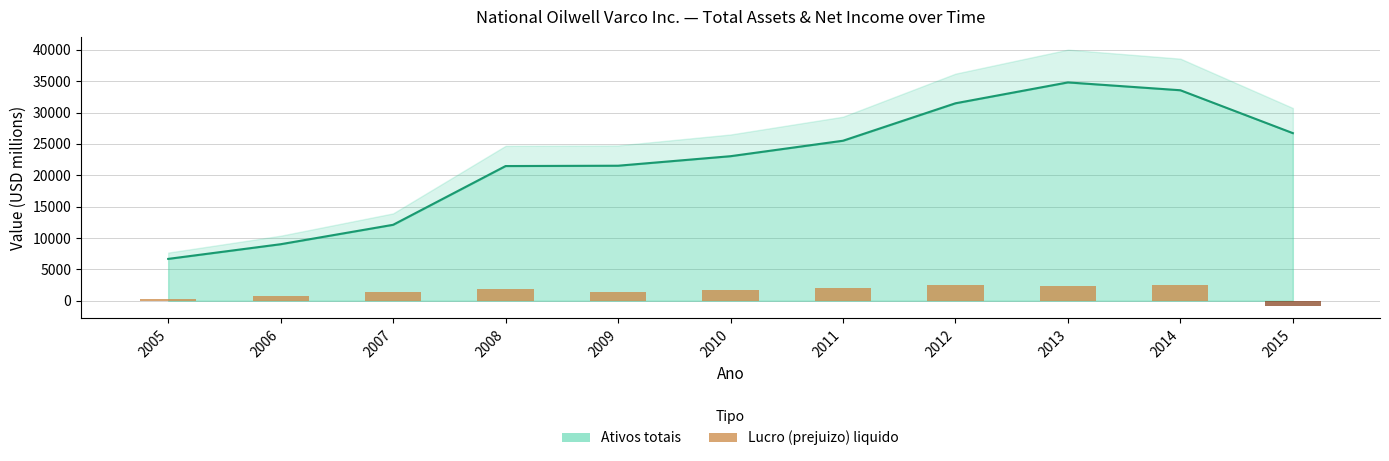

Rank the categories by value from highest to lowest.

2014, 2012, 2013, 2011, 2008, 2010, 2009, 2007, 2006, 2005, 2015